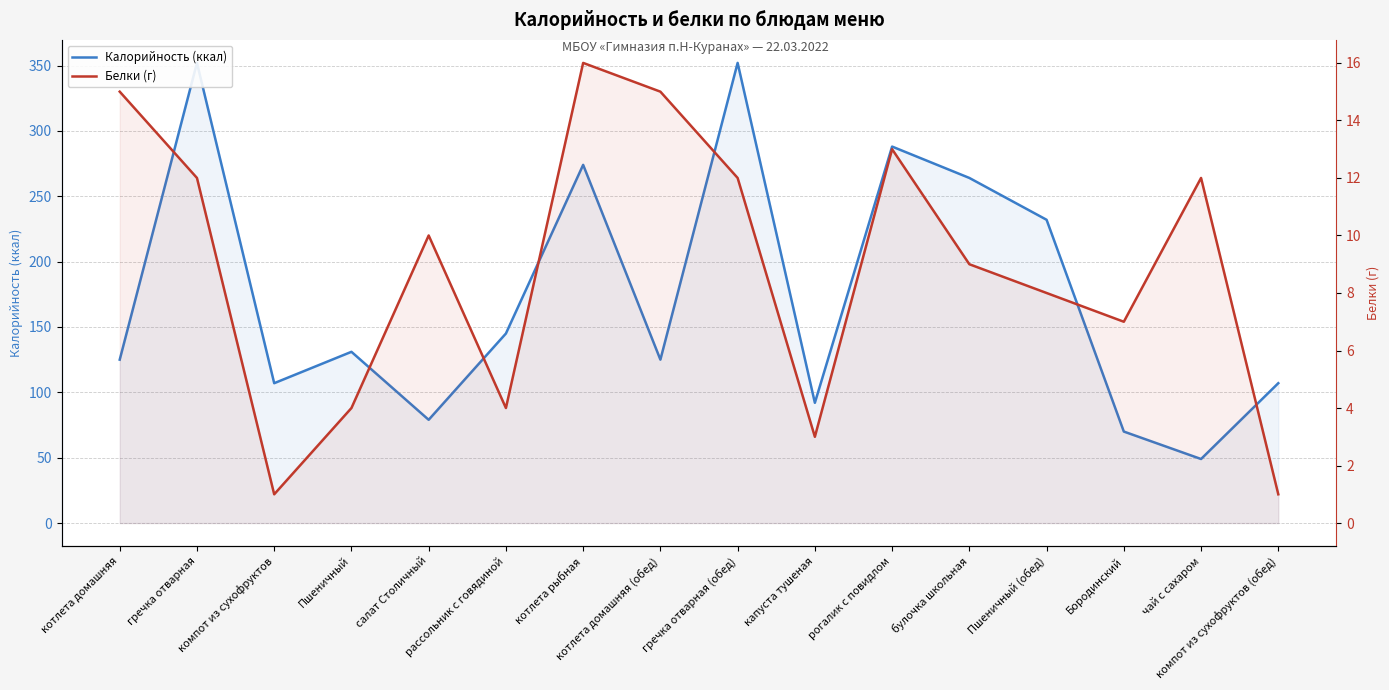

How many lines are shown in the chart?

2